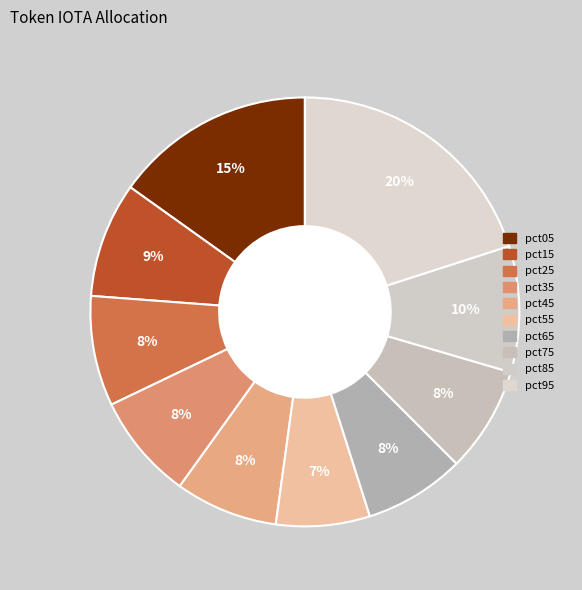

What percentage is the pct35 slice, to the nearest percent?

8%